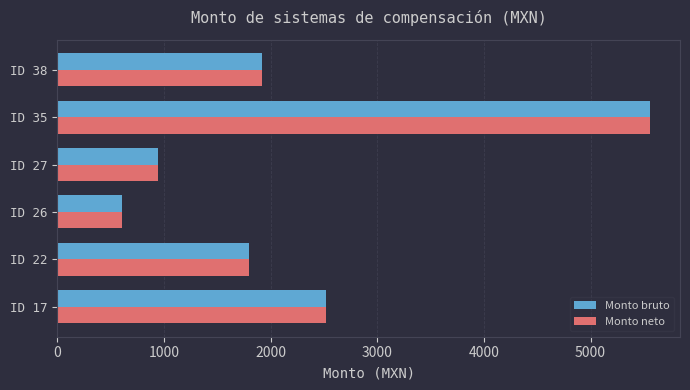

List the labels in order of Monto bruto value, smallest first.

ID 26, ID 27, ID 22, ID 38, ID 17, ID 35